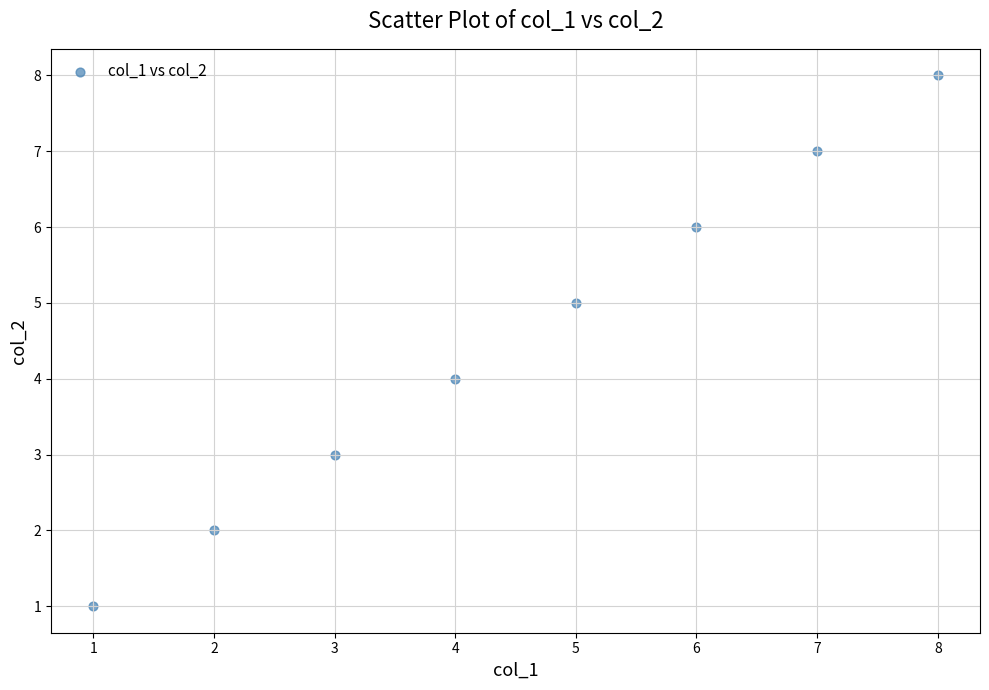

What is the range of Y values (max minus min)?

7